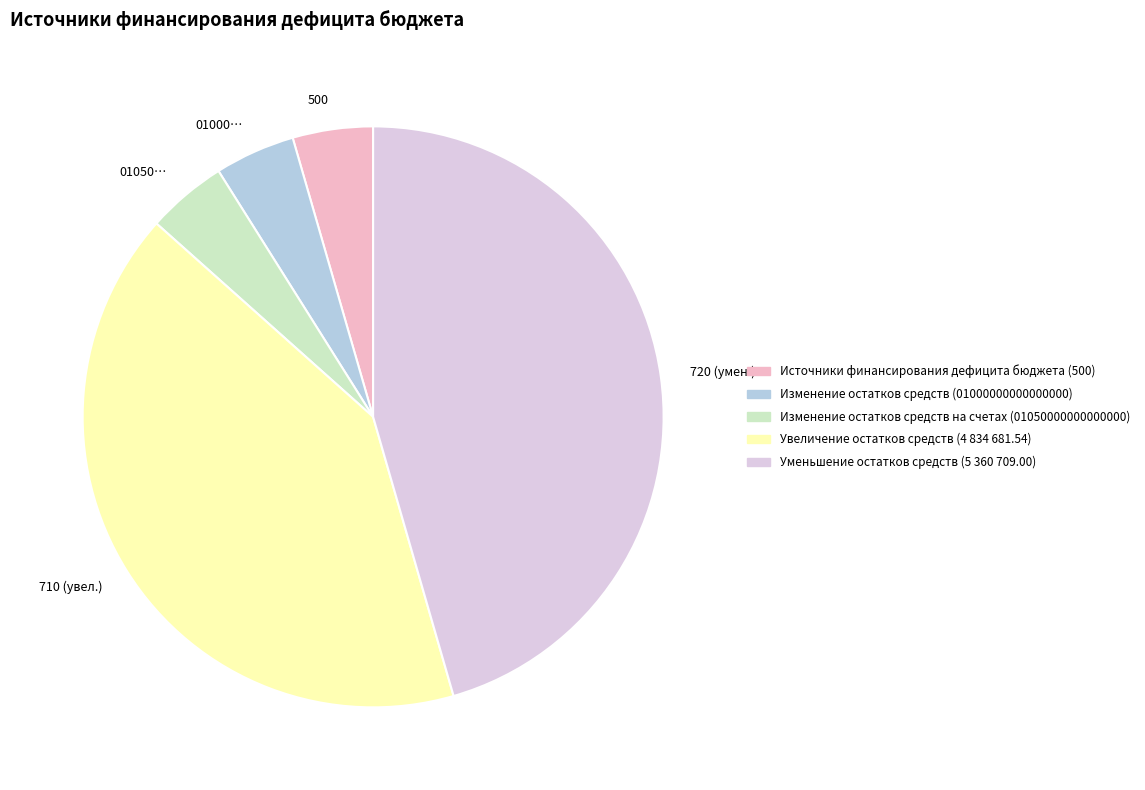

Count the number of slices in the pie.

5